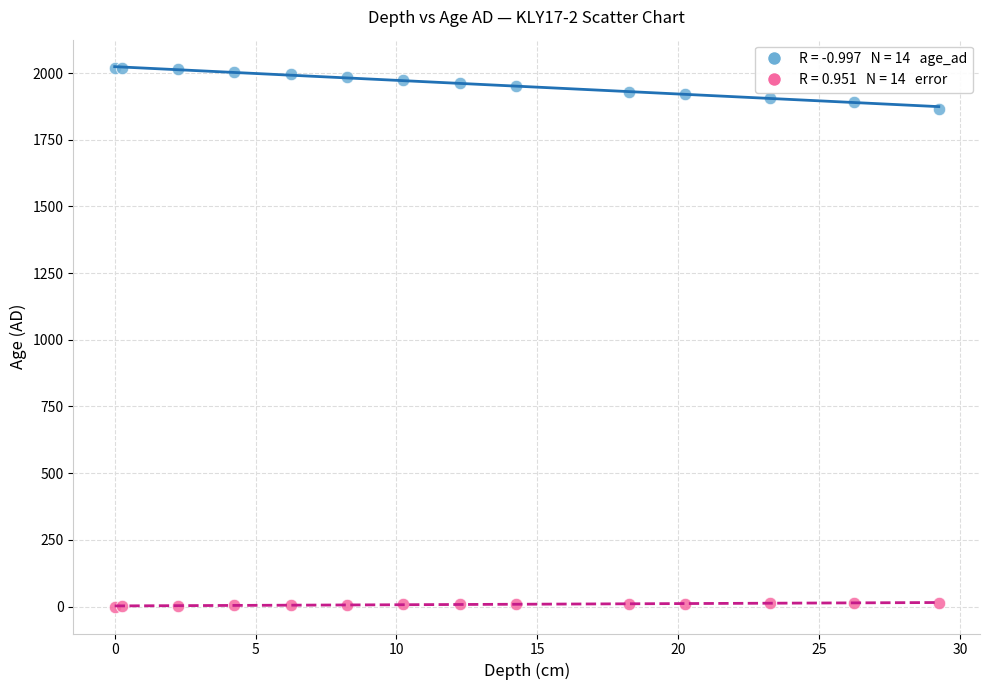

Across all series, what Y value is closest to 1008?

1866.2